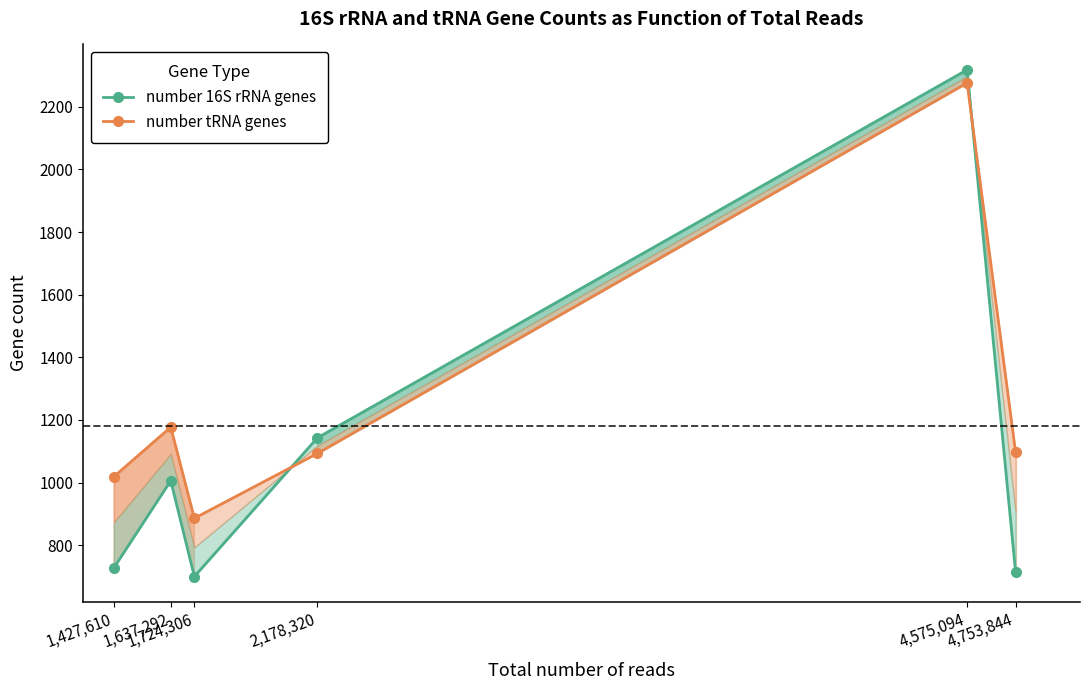

What position from the left is 1,637,292?

2